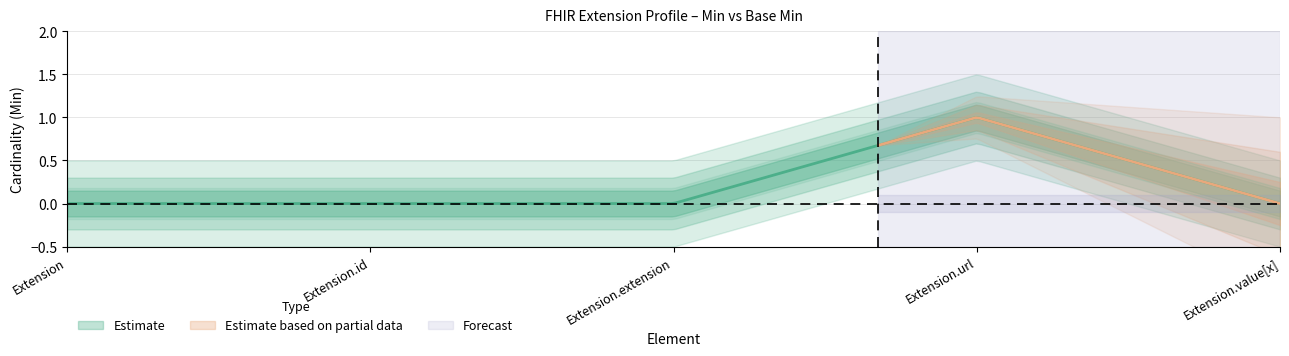

What is the sum of all Min values?

1